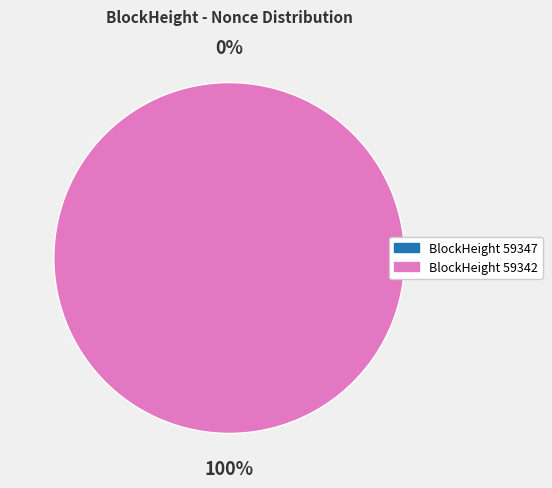

To the nearest percent, what is the difference between the 59347 and 59342 slice percentages?

100%